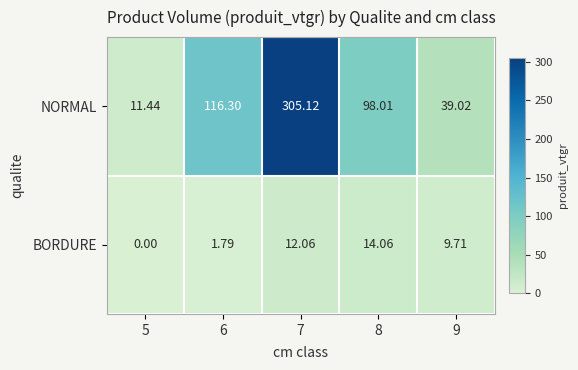

Rank the series by their maximum value, from highest to lowest.

NORMAL, BORDURE